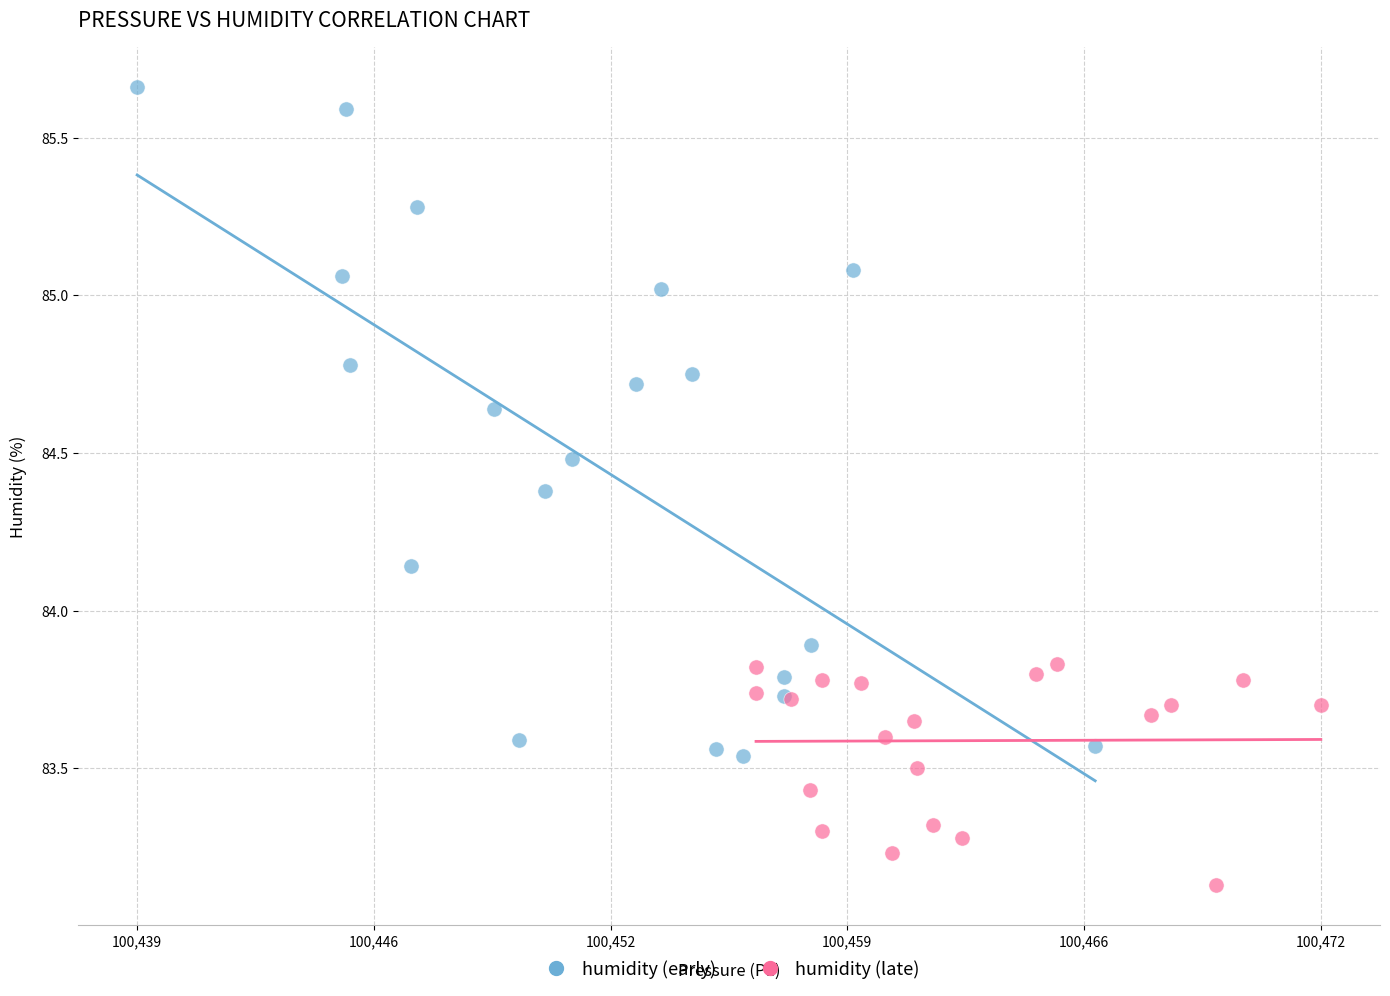

Which series reaches the minimum Y coordinate?

humidity (late)